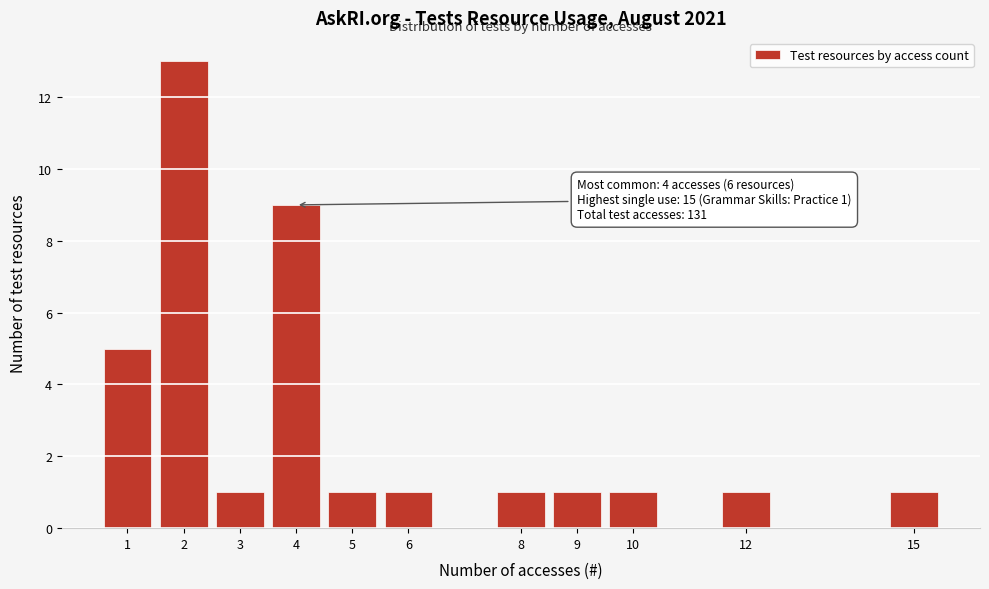

Which range on the x-axis has the tallest bar?

1.5 to 2.5